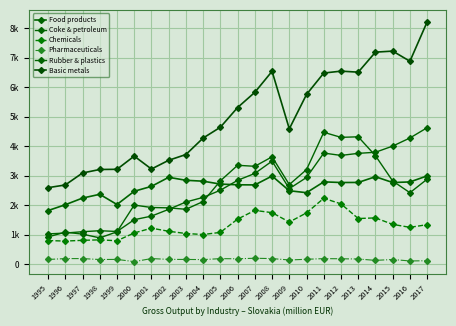

How many interior local peaks does the Coke & petroleum series have?

6